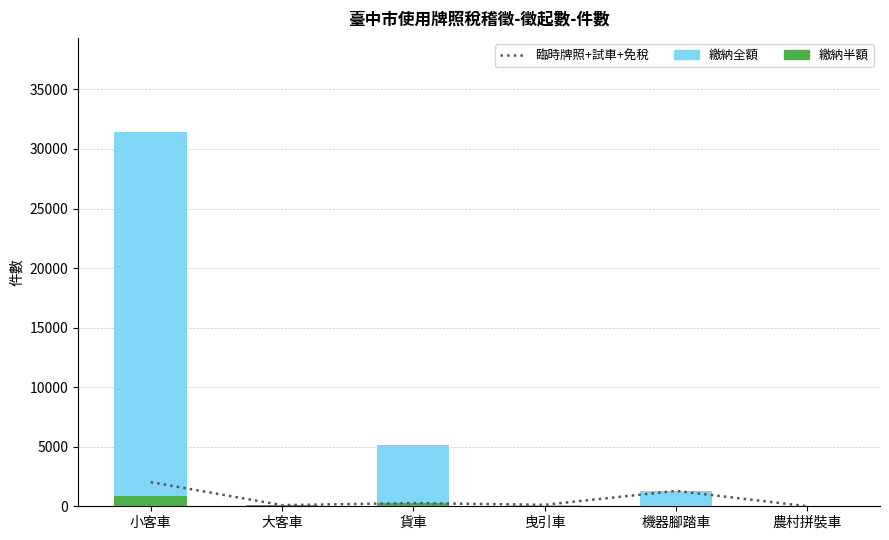

Which series has the largest total across all categories?

繳納全額